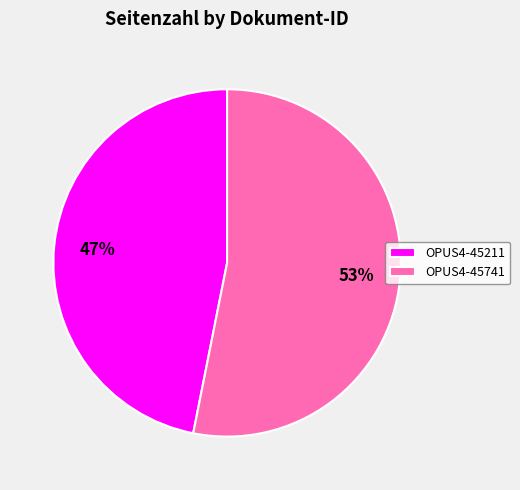

How many slices are in this pie chart?

2